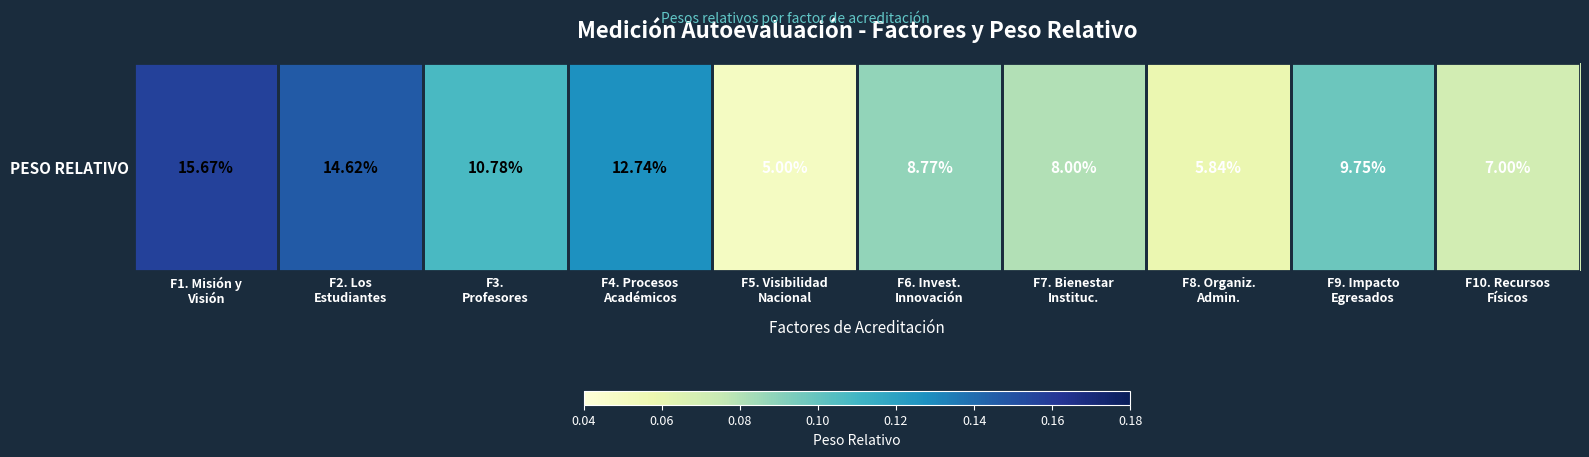

Rank the categories by value from highest to lowest.

F1. Misión y
Visión, F2. Los
Estudiantes, F4. Procesos
Académicos, F3.
Profesores, F9. Impacto
Egresados, F6. Invest.
Innovación, F7. Bienestar
Instituc., F10. Recursos
Físicos, F8. Organiz.
Admin., F5. Visibilidad
Nacional